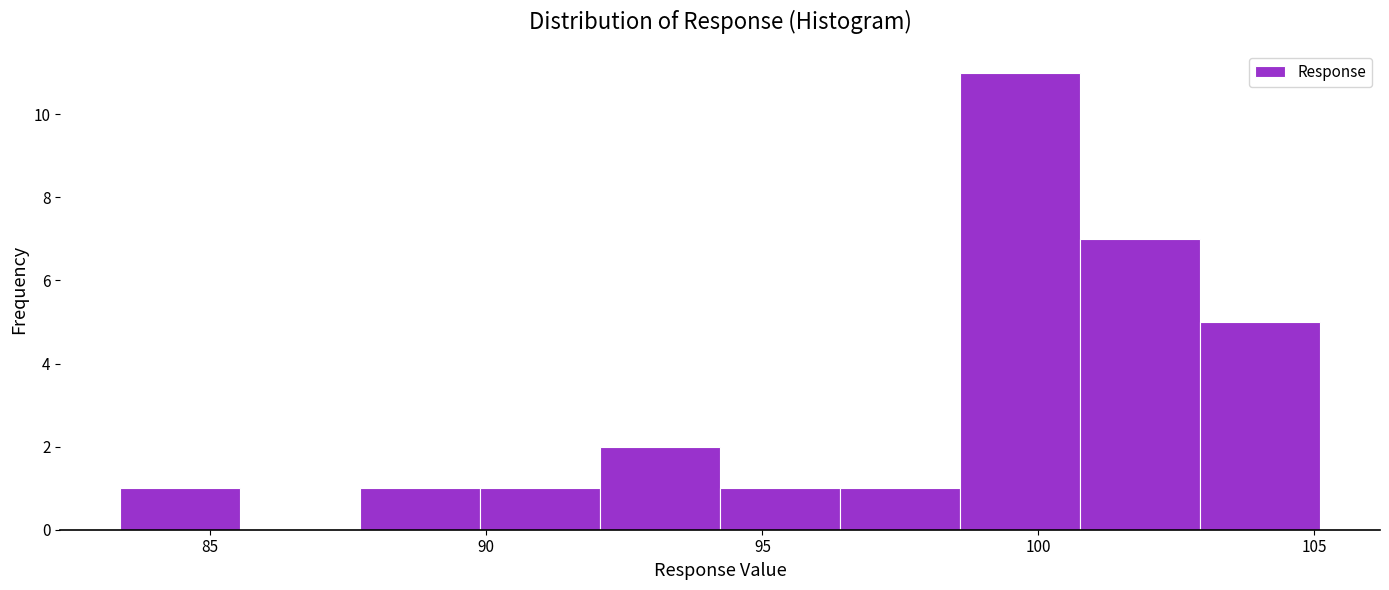

Which range on the x-axis has the tallest bar?

98.5 to 101.0